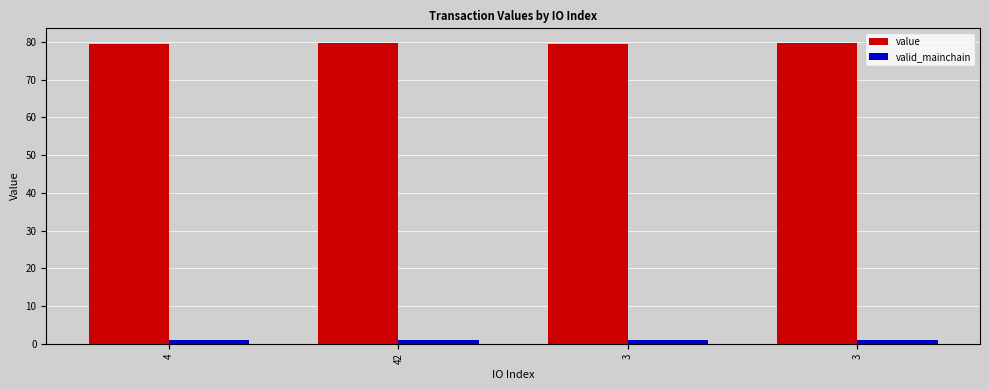

What is the spread (max minus min) of values at 3?

78.6